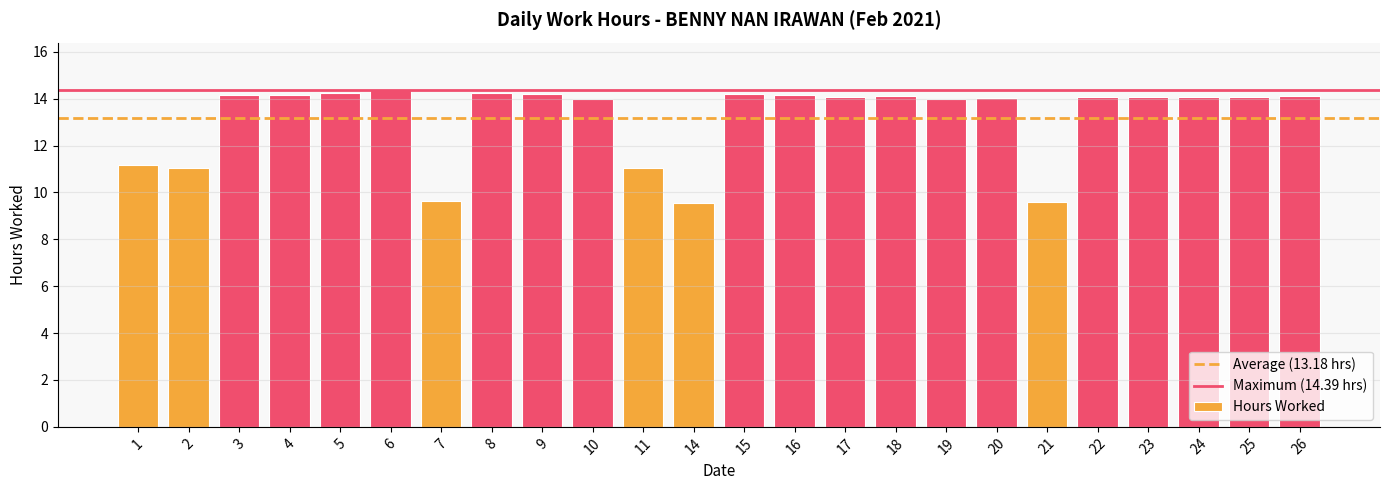

What is the difference between the second highest and minimum values?

4.7